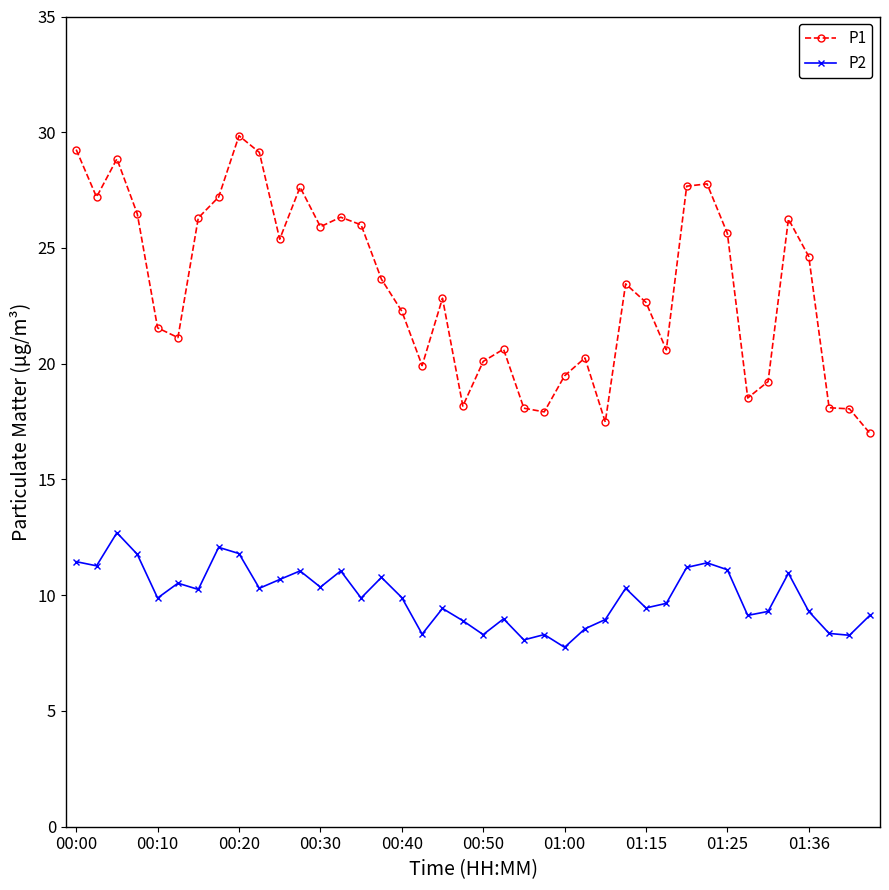

Which series has the largest total across all categories?

P1